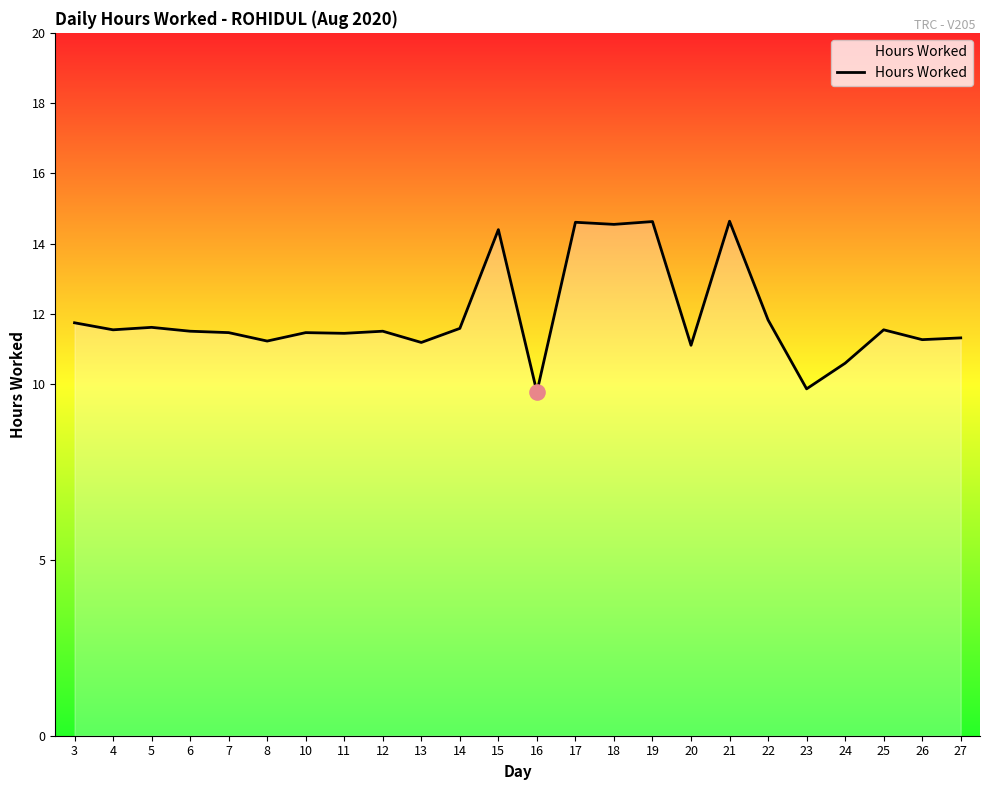

Which has a higher value, 18 or 23?

18